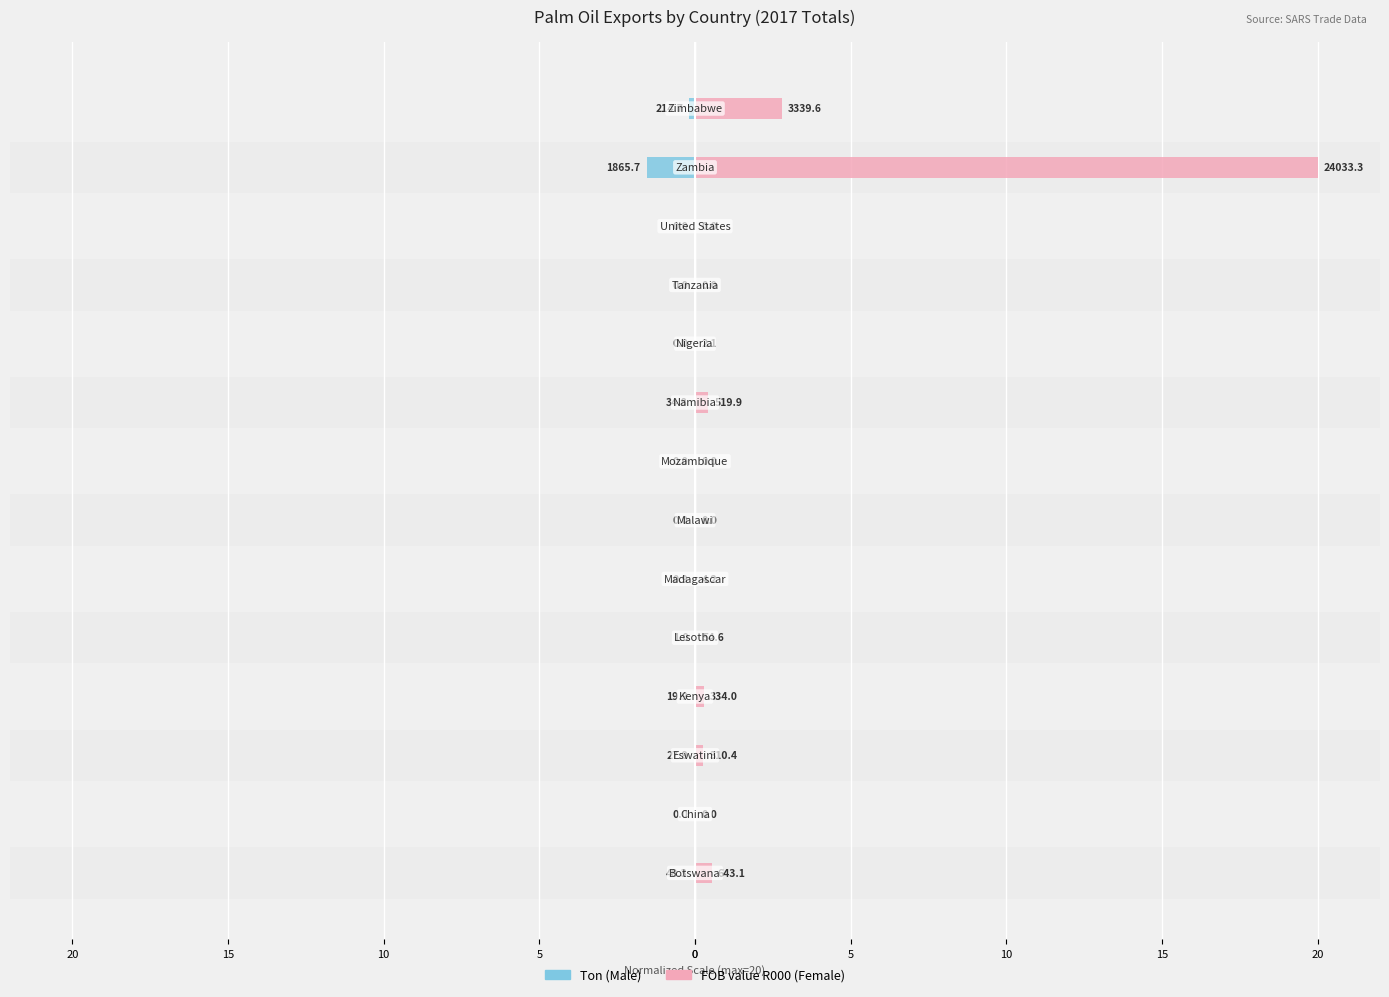

What is the difference between the maximum and minimum values in the FOB value R000 (Female) series?

20.0